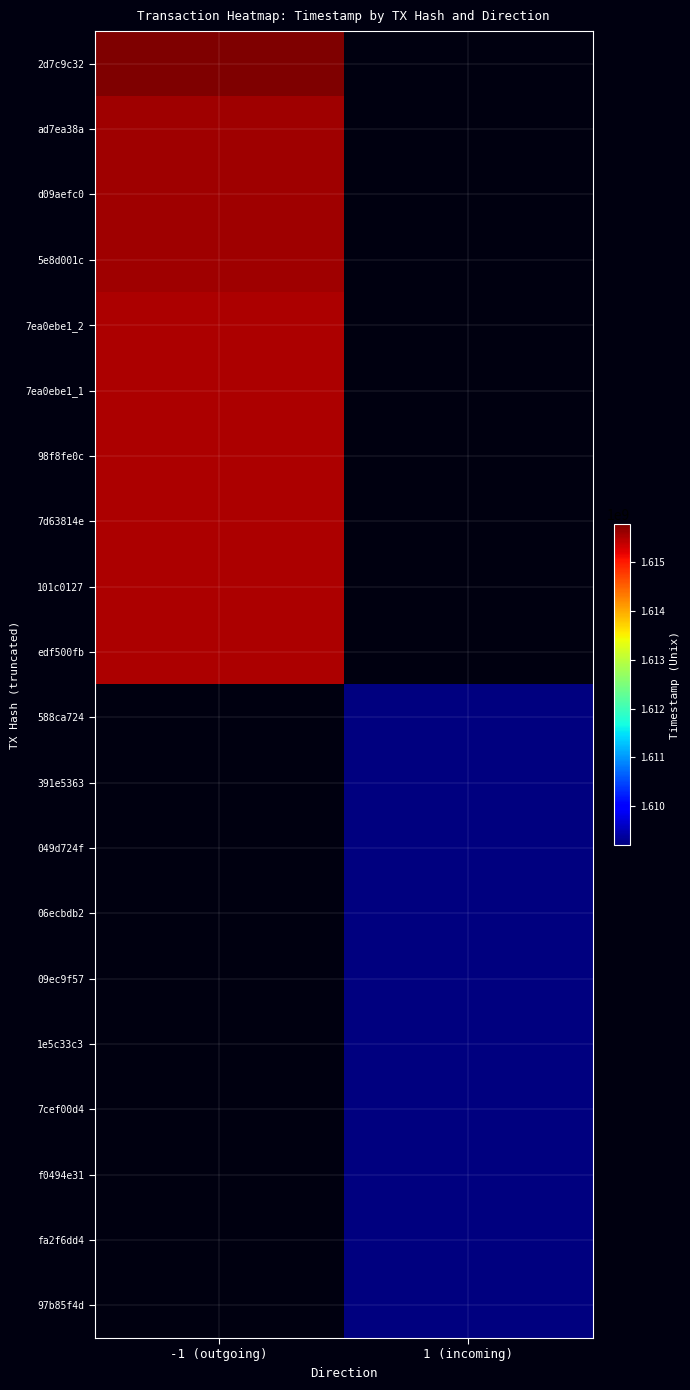

Rank the series at -1 (outgoing) from highest to lowest value.

2d7c9c32, ad7ea38a, d09aefc0, 5e8d001c, 7ea0ebe1_2, 7ea0ebe1_1, 98f8fe0c, 7d63814e, 101c0127, edf500fb, 588ca724, 391e5363, 049d724f, 06ecbdb2, 09ec9f57, 1e5c33c3, 7cef00d4, f0494e31, fa2f6dd4, 97b85f4d